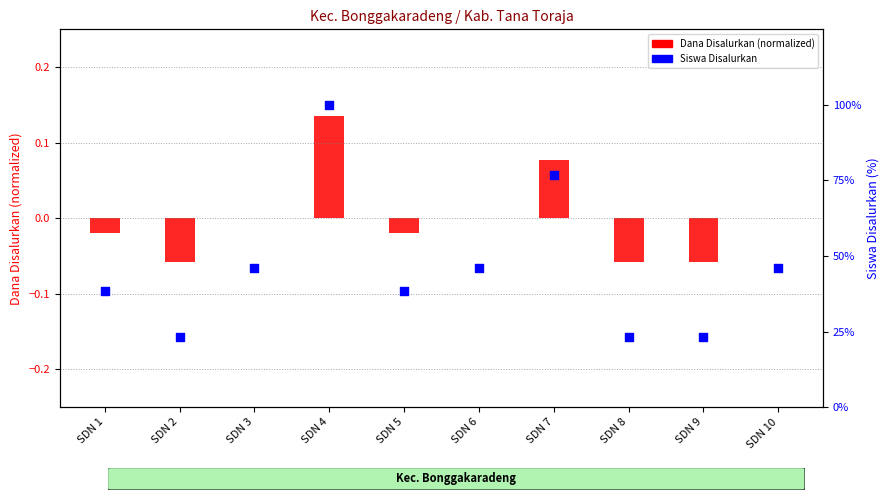

Which series has the largest Y range (max minus min)?

Siswa Disalurkan